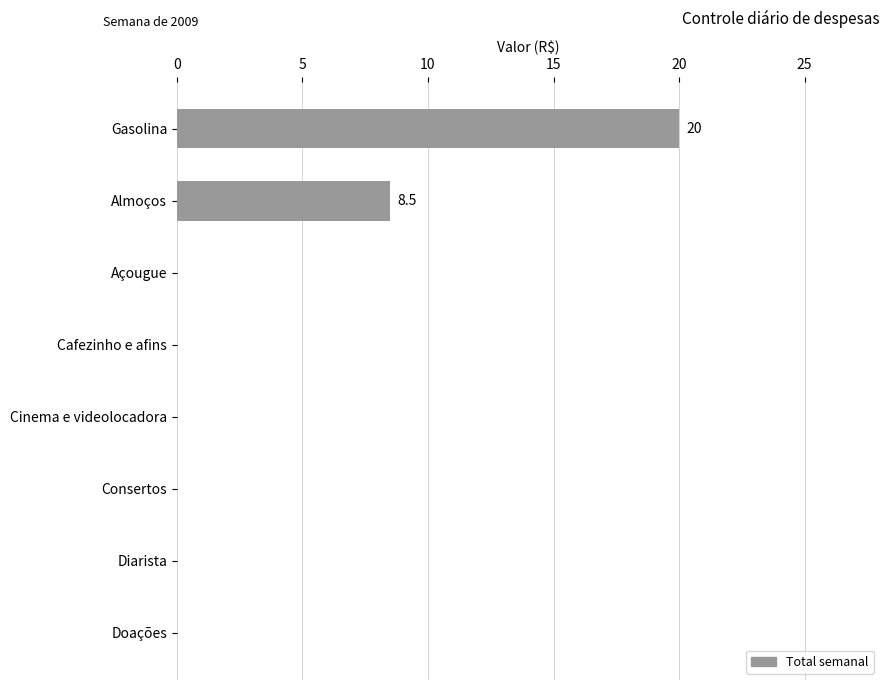

True or false: the data shows 0.0 at Consertos.

True